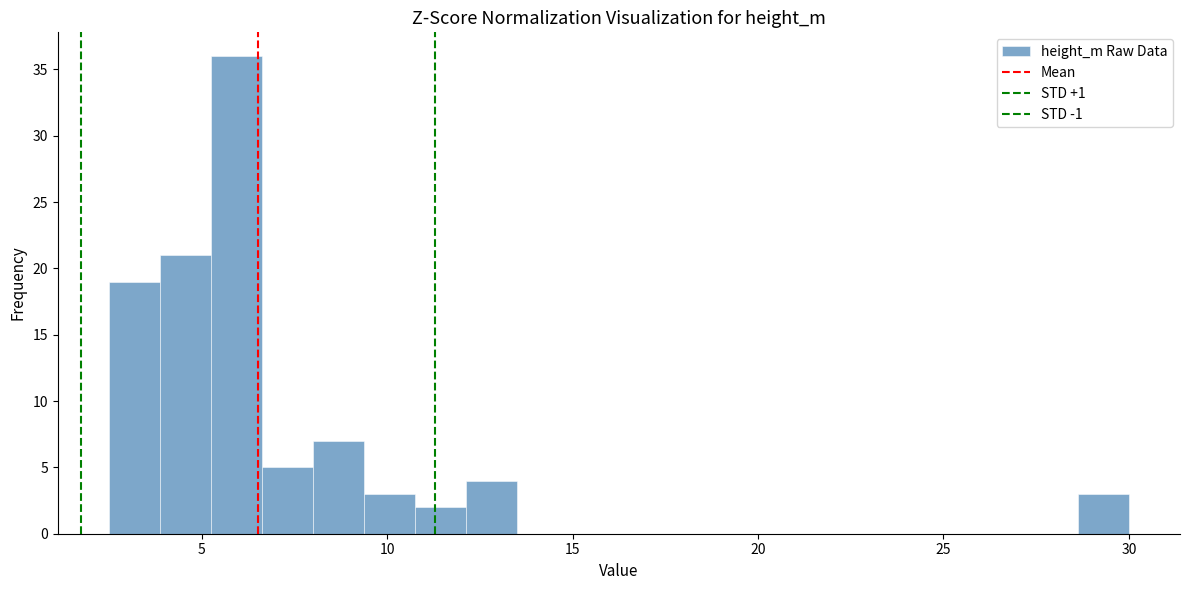

Read against the x-axis, roughly where is the centre of the tallest bar?

6.0